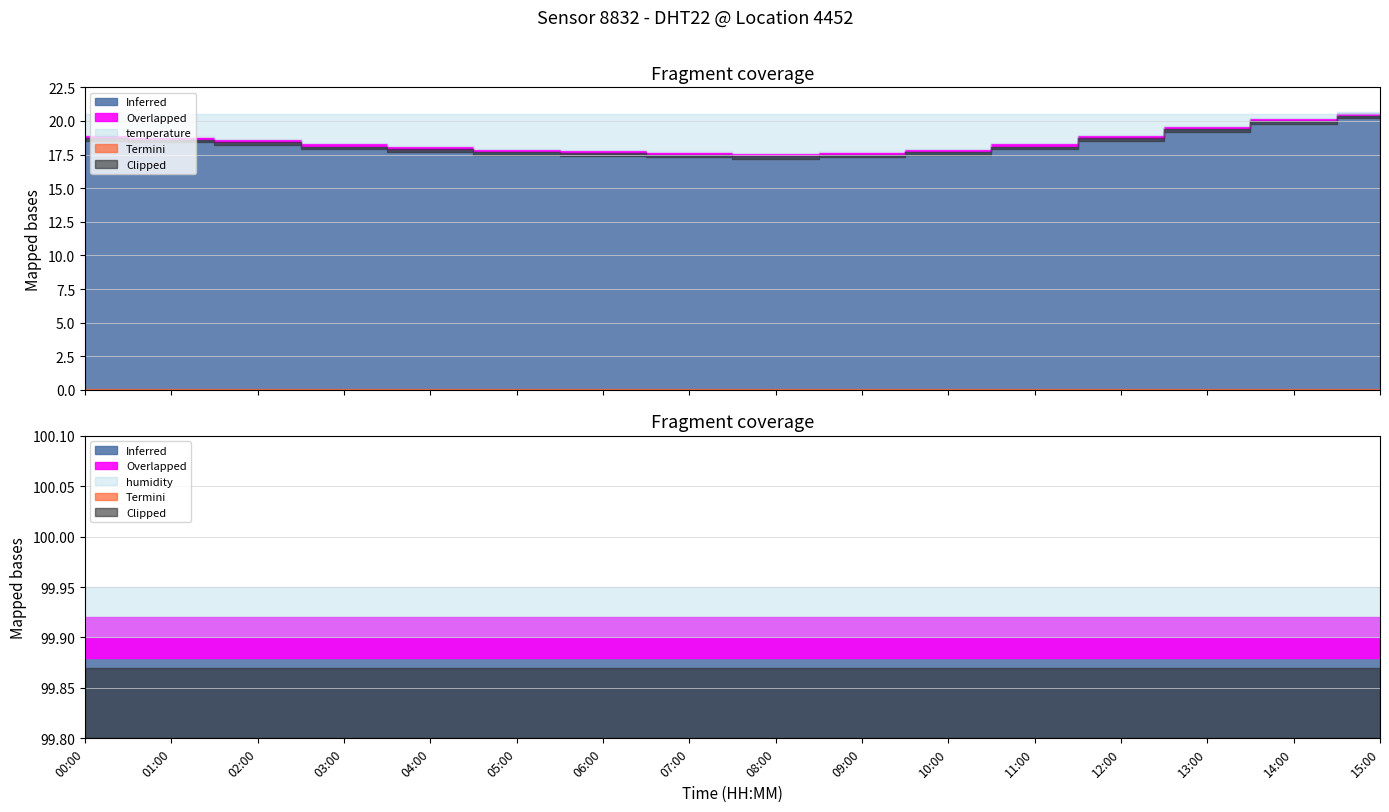

What is the difference between the maximum and minimum values in the temperature series?

3.0